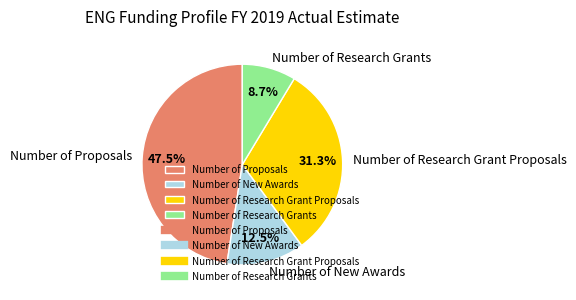

Is there a majority slice in this chart?

No